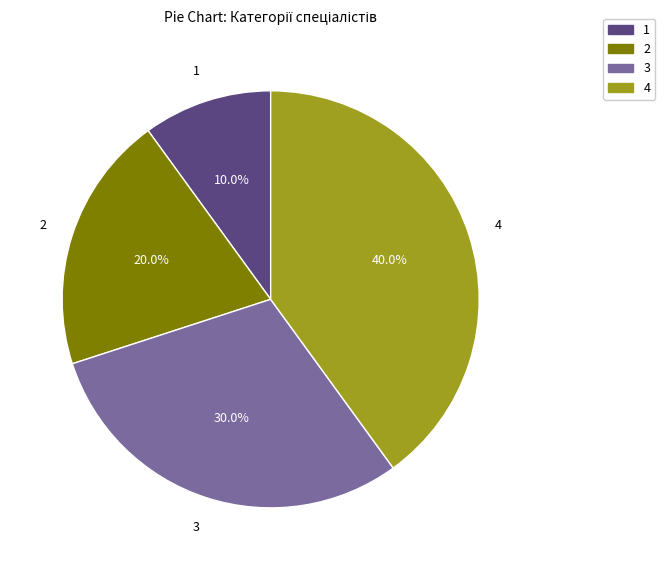

Approximately how many times larger is the value at 4 compared to 1?

4.0